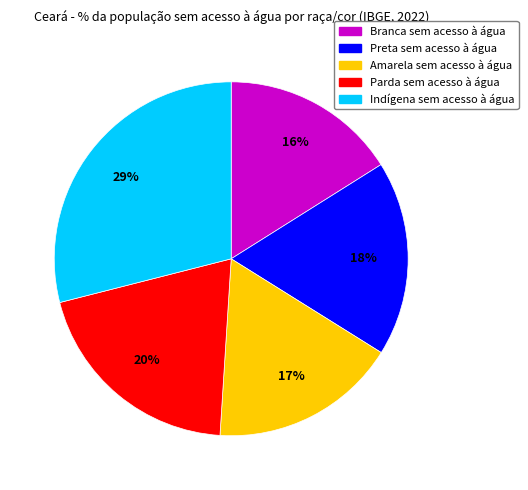

True or false: Amarela sem acesso à água accounts for 10% of the total.

False